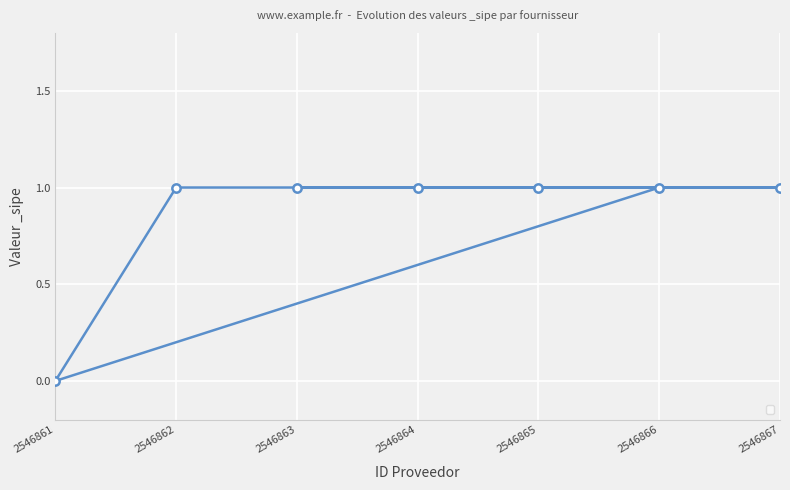

Where is the first local minimum?

2546861